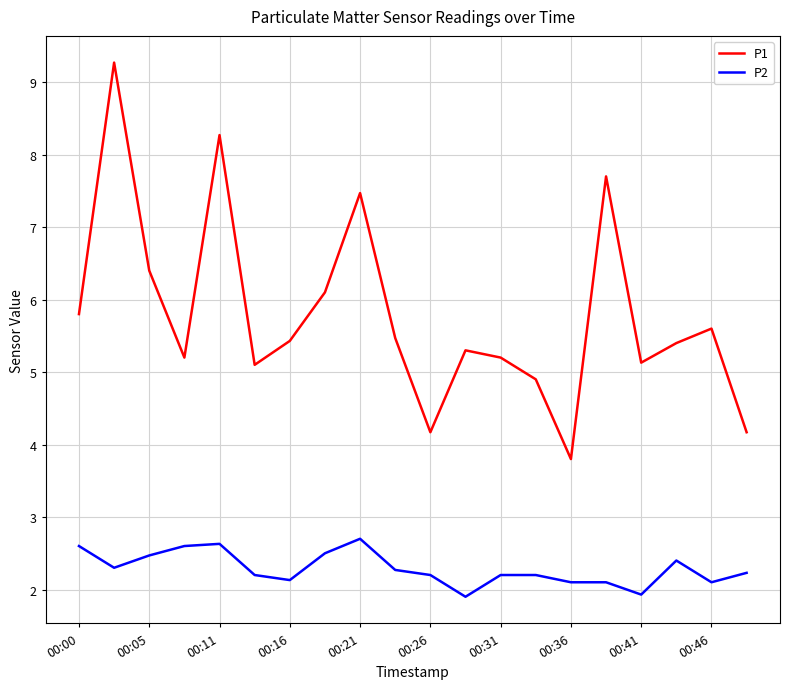

What is the difference between the maximum and minimum values in the P2 series?

0.8